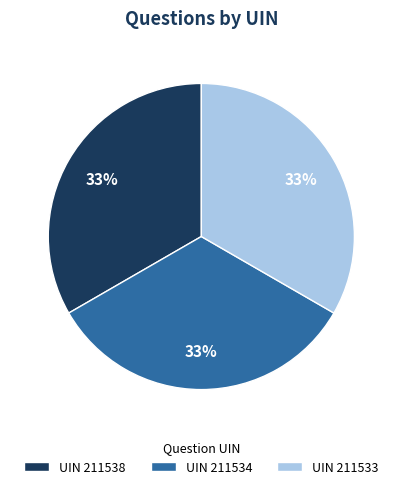

Approximately how many times larger is the value at UIN 211533 compared to UIN 211534?

1.0